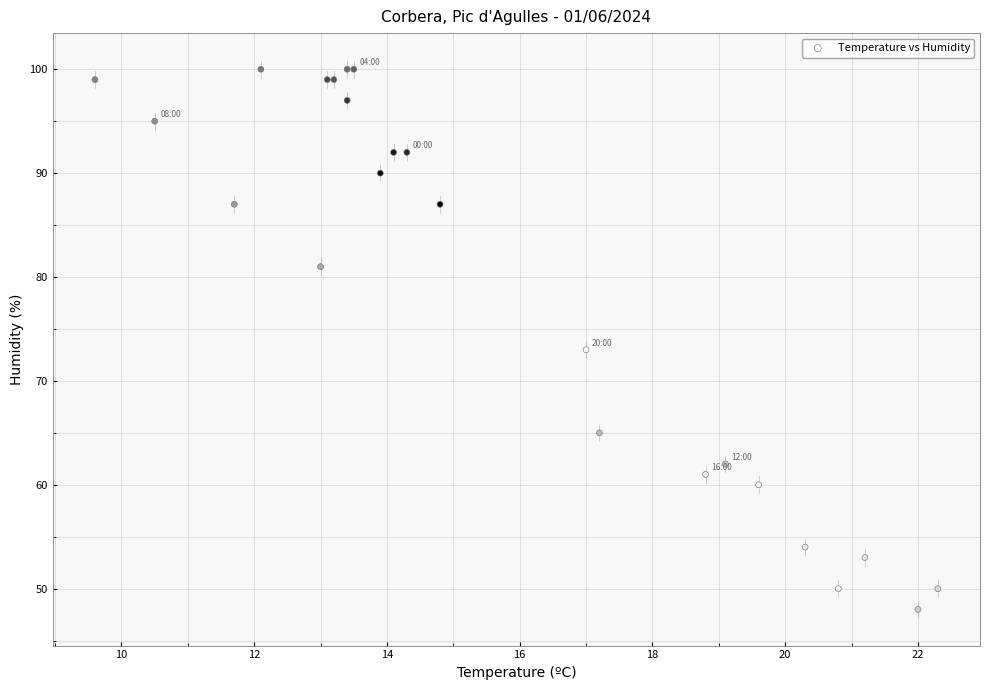

What Y value in the scatter plot is closest to 74?

73